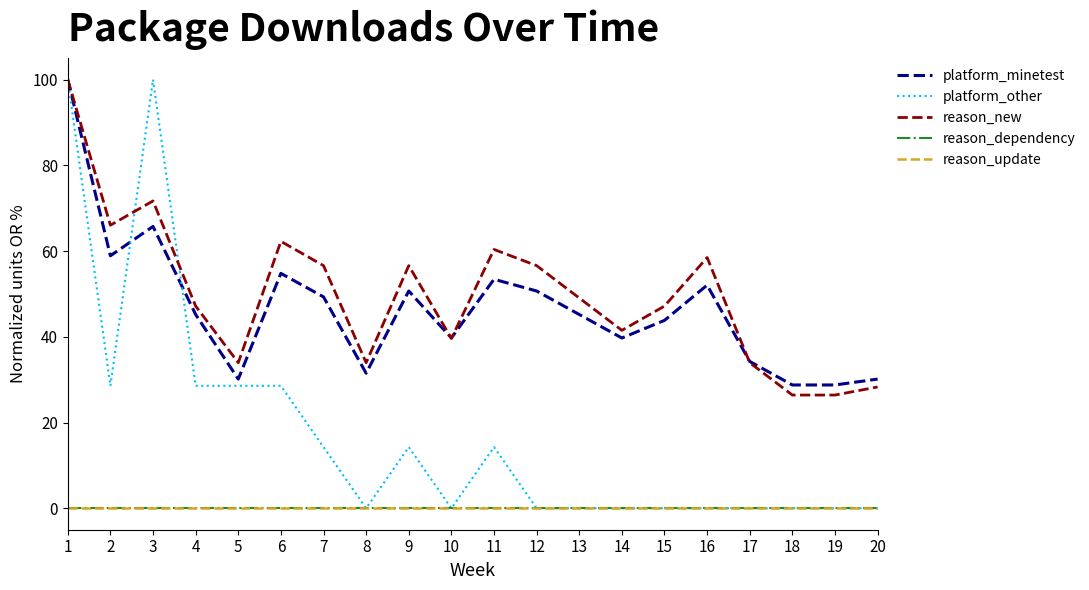

Rank the categories by platform_other value from highest to lowest.

1, 3, 2, 4, 5, 6, 7, 9, 11, 8, 10, 12, 13, 14, 15, 16, 17, 18, 19, 20